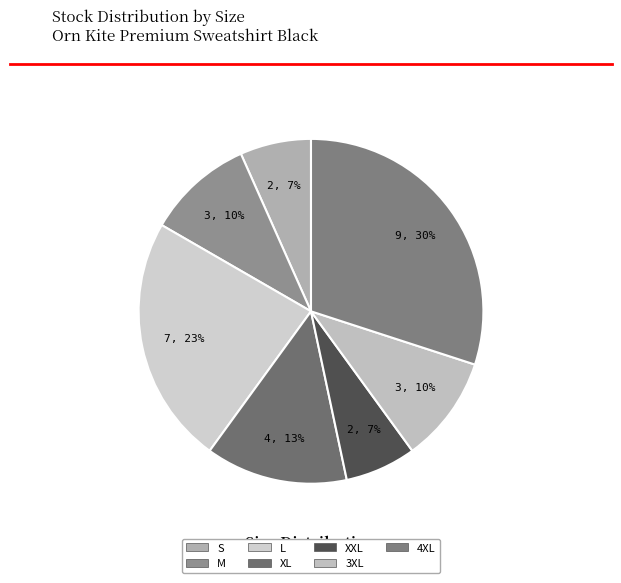

To the nearest percent, what portion does L represent?

23%